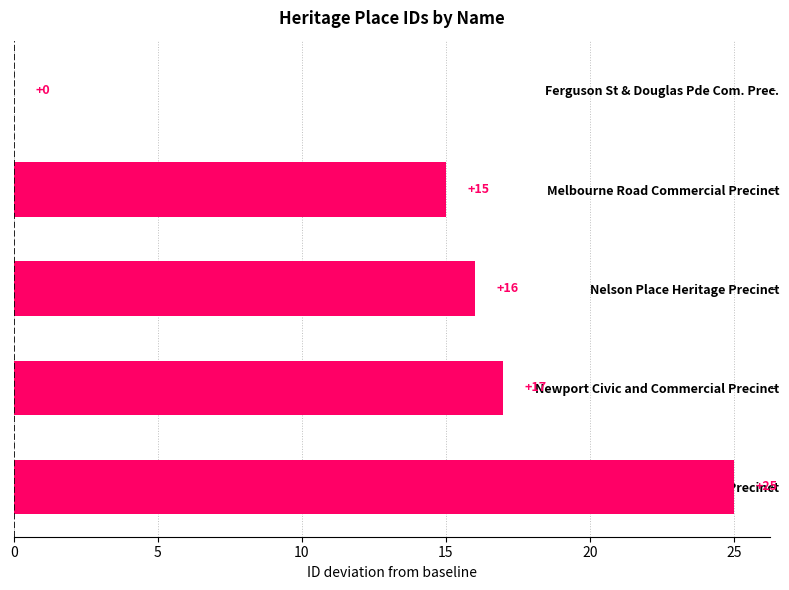

Are the bars horizontal?

Yes